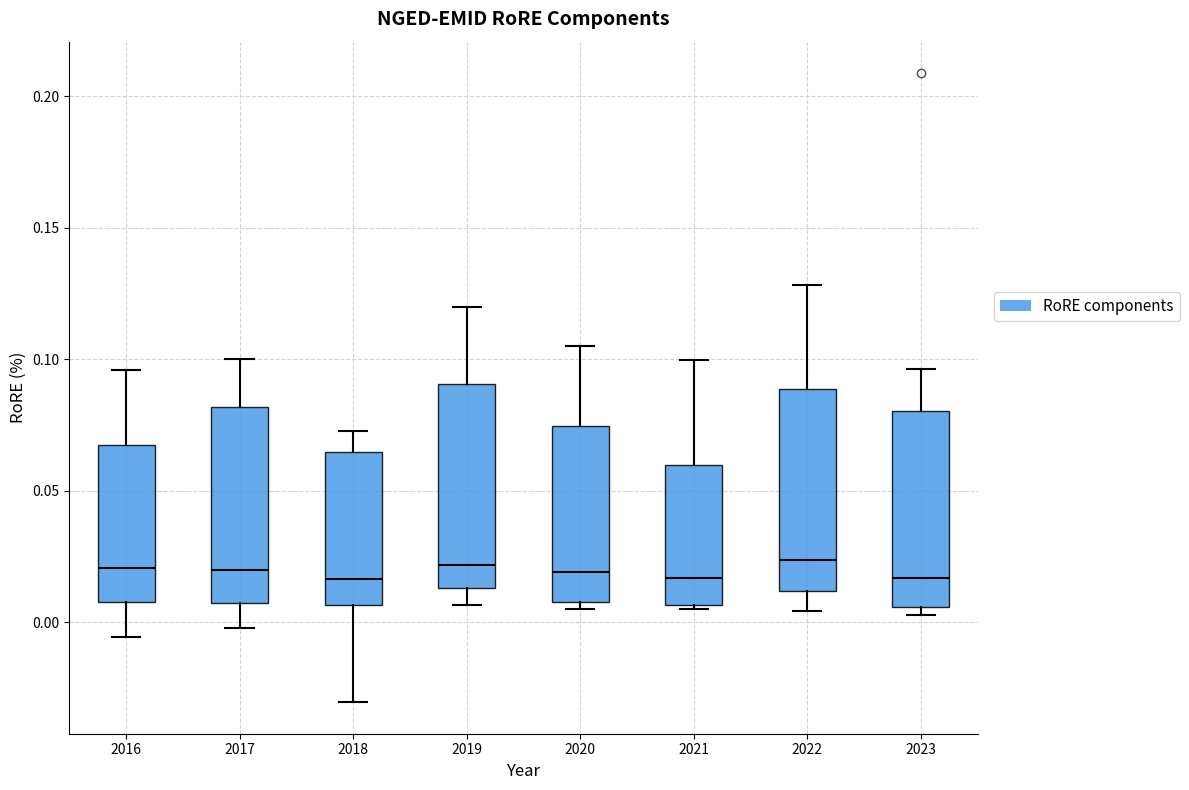

Reading left to right, transcribe this box plot: for each box, give where its median line is, the range the box spans, and where its two whiskers end, as read against the y-axis. The values are not printed on the chart, so give them approximately, as read against the axis.

2016: median 0.020, box 0.010 to 0.065, whiskers -0.005 to 0.095
2017: median 0.020, box 0.005 to 0.080, whiskers 0.000 to 0.100
2018: median 0.015, box 0.005 to 0.065, whiskers -0.030 to 0.075
2019: median 0.020, box 0.015 to 0.090, whiskers 0.005 to 0.120
2020: median 0.020, box 0.010 to 0.075, whiskers 0.005 to 0.105
2021: median 0.015, box 0.005 to 0.060, whiskers 0.005 to 0.100
2022: median 0.025, box 0.010 to 0.090, whiskers 0.005 to 0.130
2023: median 0.015, box 0.005 to 0.080, whiskers 0.005 (just below the box's lower edge) to 0.095